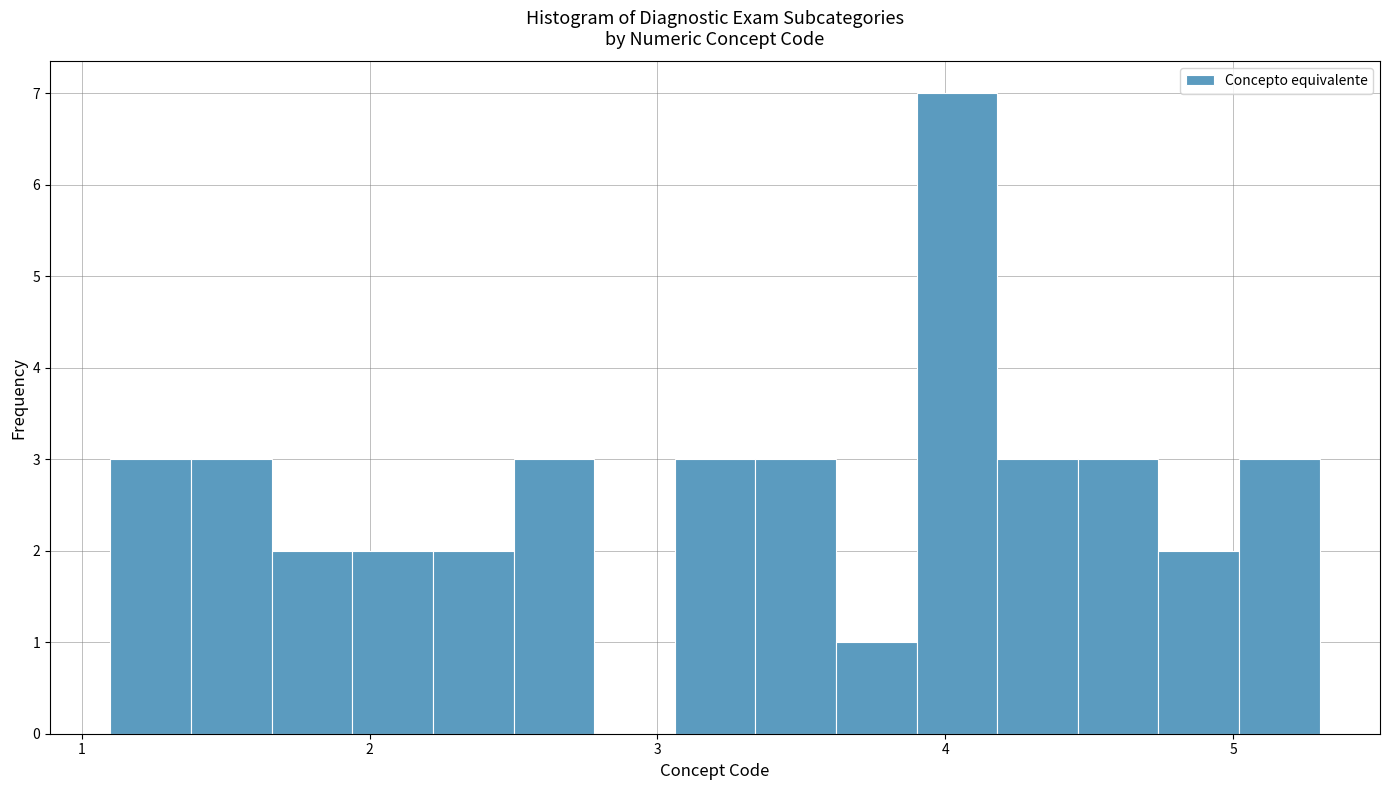

Read against the x-axis, roughly where is the centre of the tallest bar?

4.0